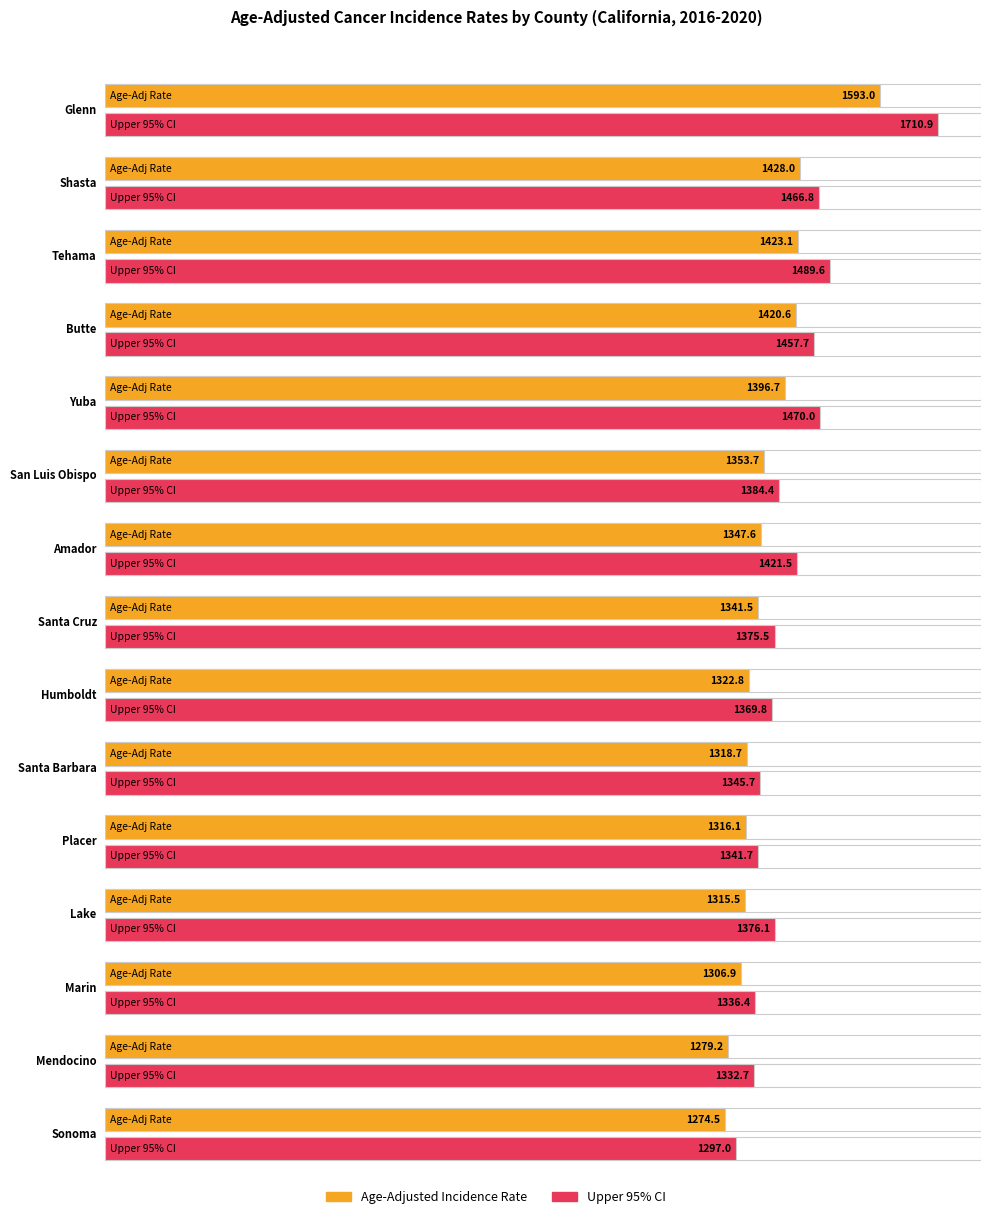

True or false: Upper 95% CI has a value of 1336.4 at Marin.

True